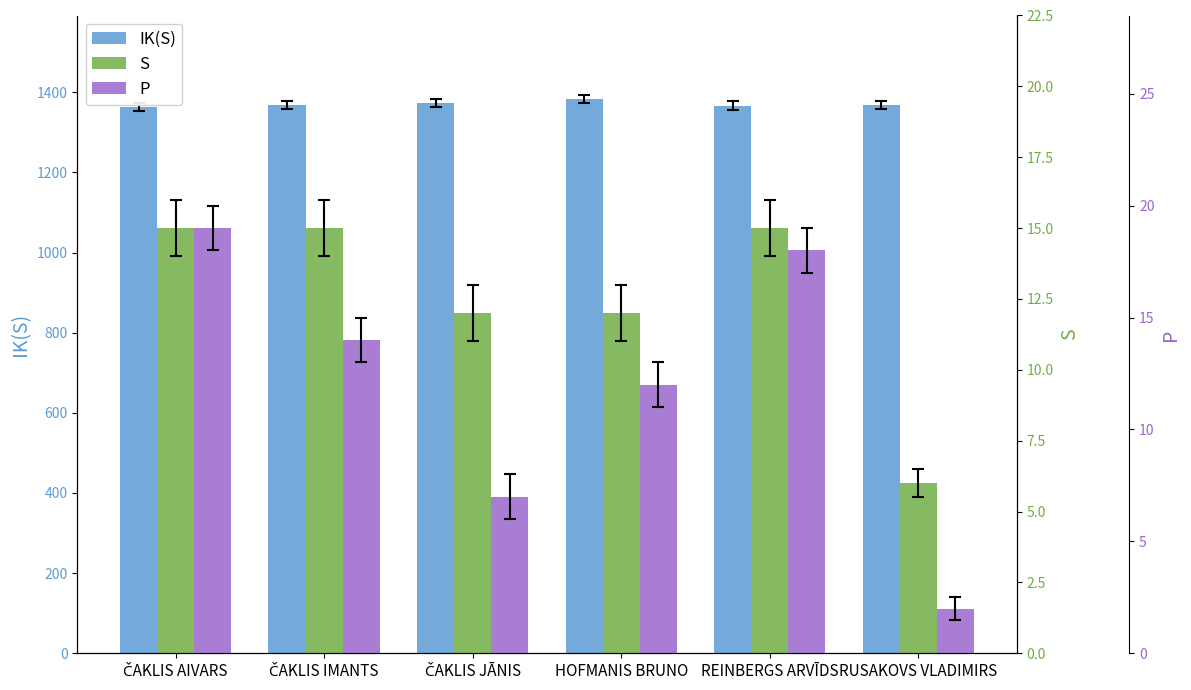

At which category does the chart reach its peak across all series?

HOFMANIS BRUNO